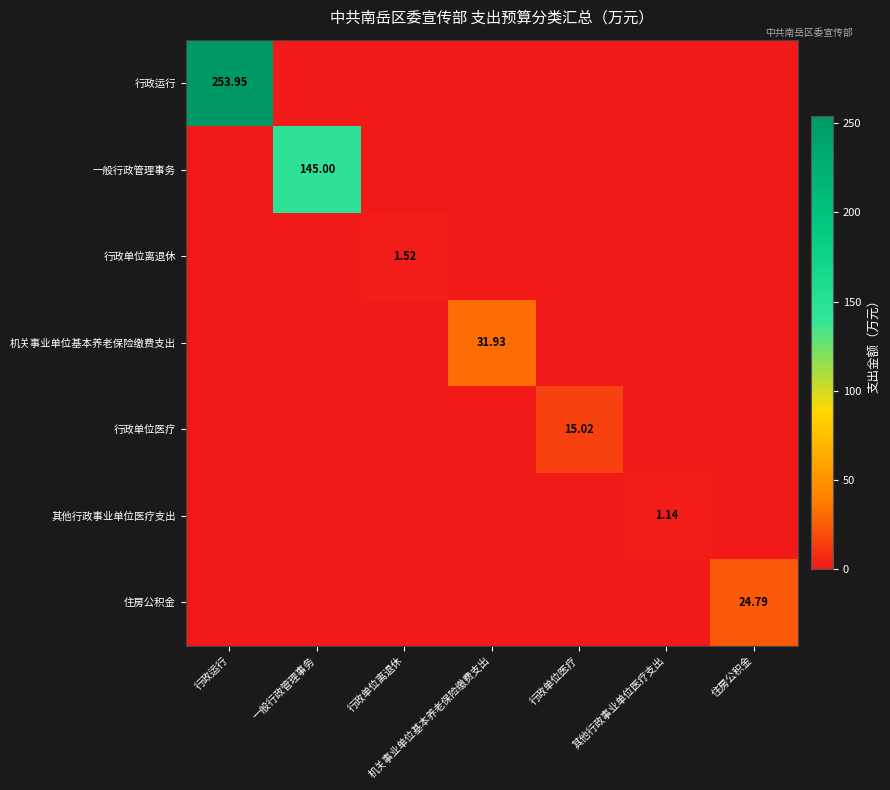

What is the spread (max minus min) of values at 其他行政事业单位医疗支出?

1.1